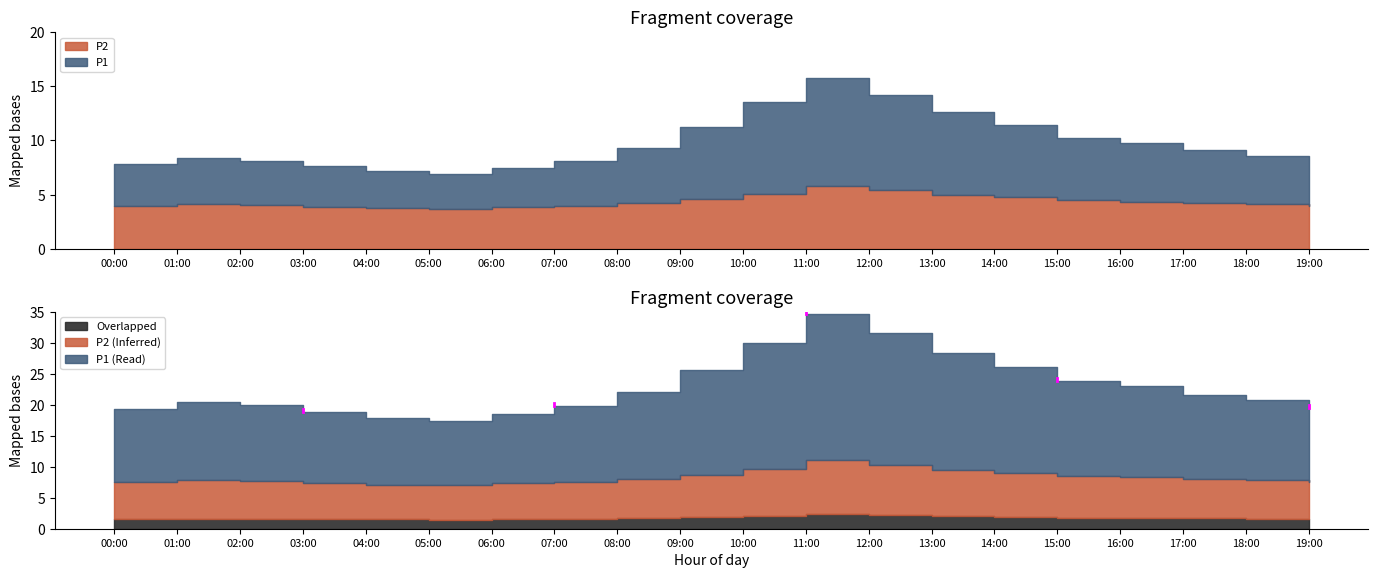

Which has a higher value, 06:00 or 15:00?

15:00